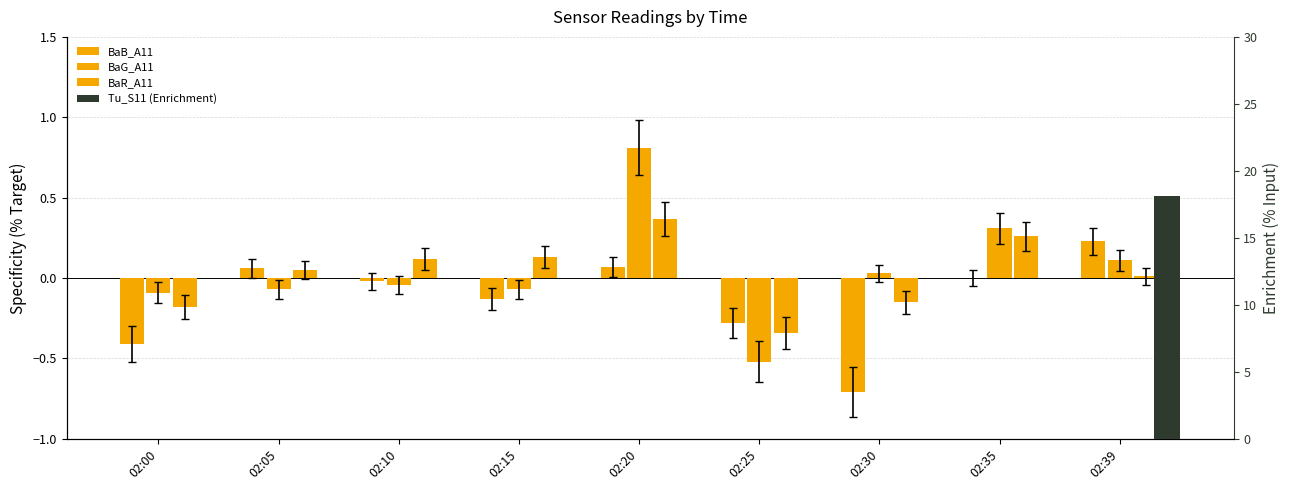

What is the greatest value displayed?

0.8